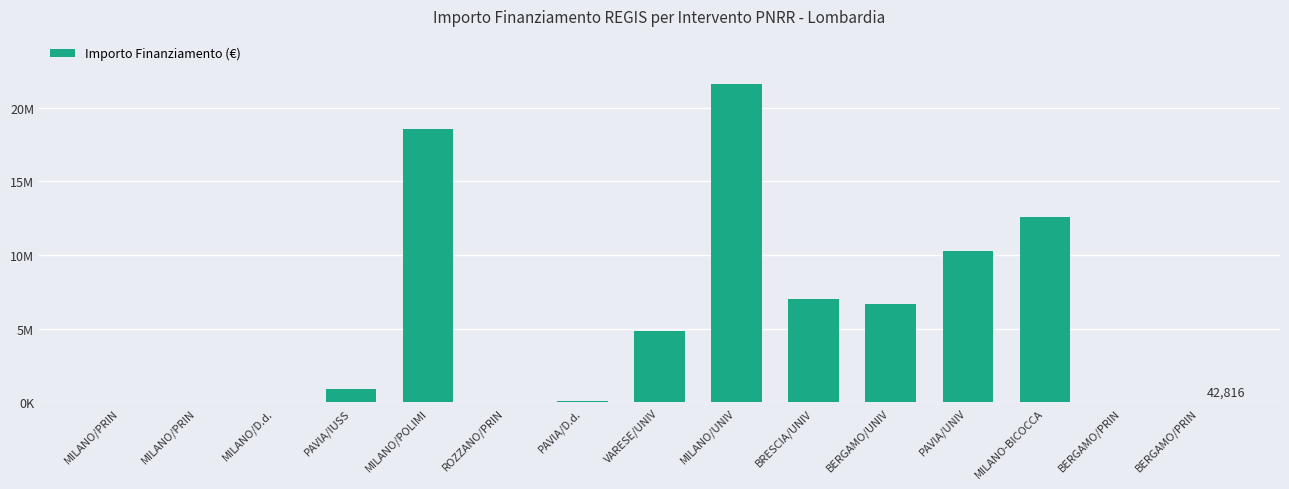

What is the sum of the values at ROZZANO/PRIN and MILANO/PRIN?

116207.3